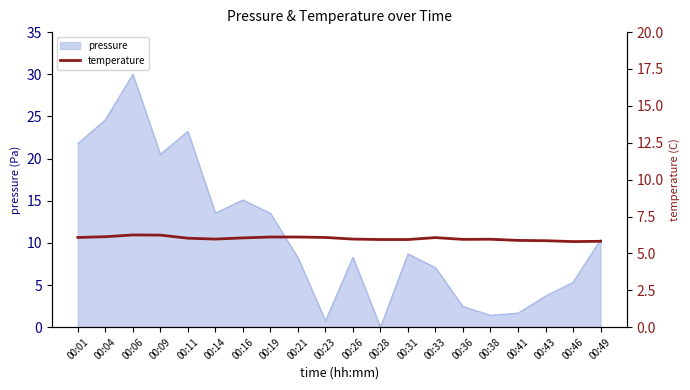

What is the difference between the second highest and minimum values?

0.4